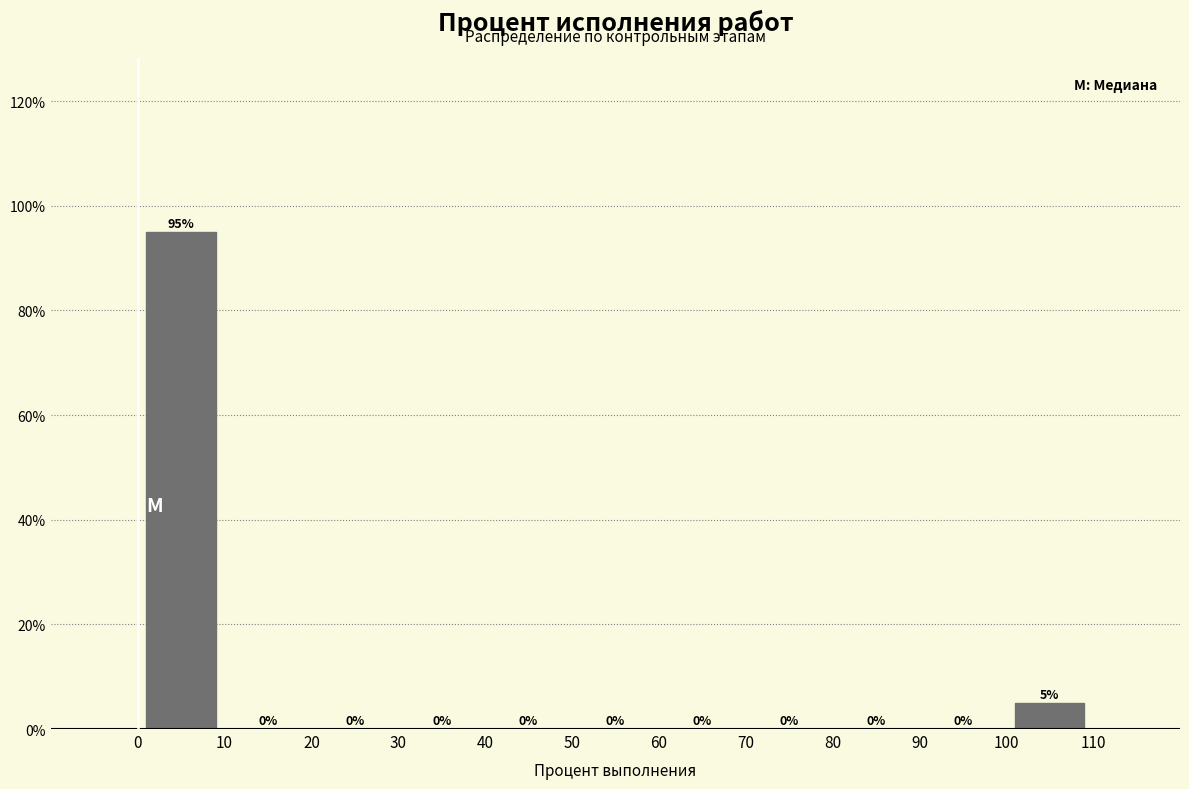

Reading left to right, list every bar in this chart as the range it spans on the x-axis followed by its height.

0 to 10: 95
10 to 20: 0
20 to 30: 0
30 to 40: 0
40 to 50: 0
50 to 60: 0
60 to 70: 0
70 to 80: 0
80 to 90: 0
90 to 100: 0
100 to 110: 5